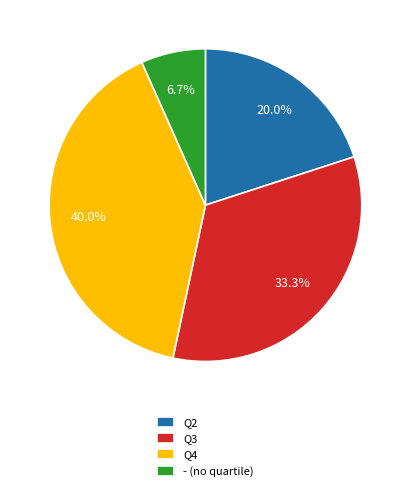

To the nearest percent, what is the average slice percentage?

25%